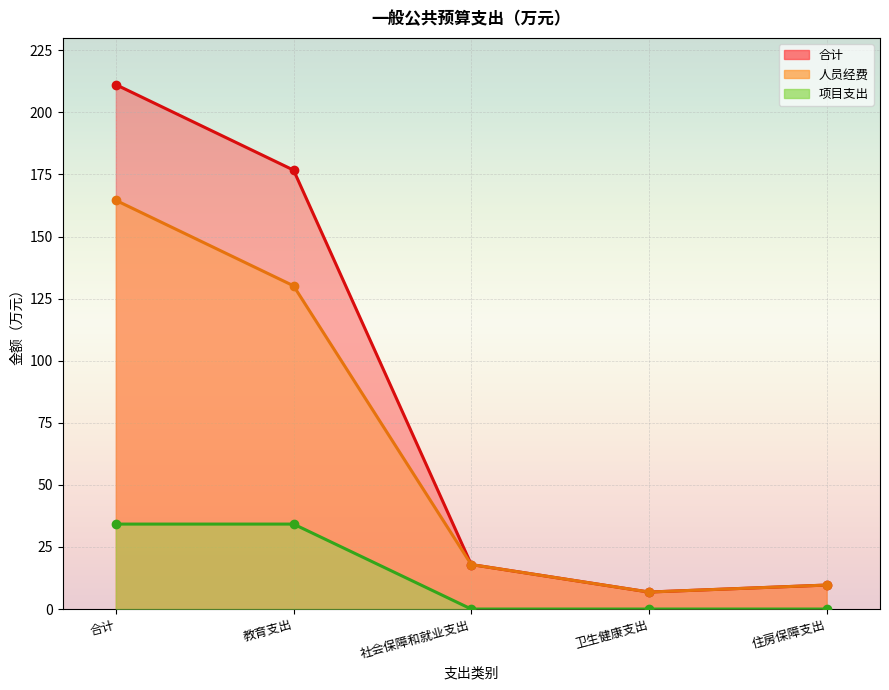

Which series changed the most between 合计 and 住房保障支出?

合计